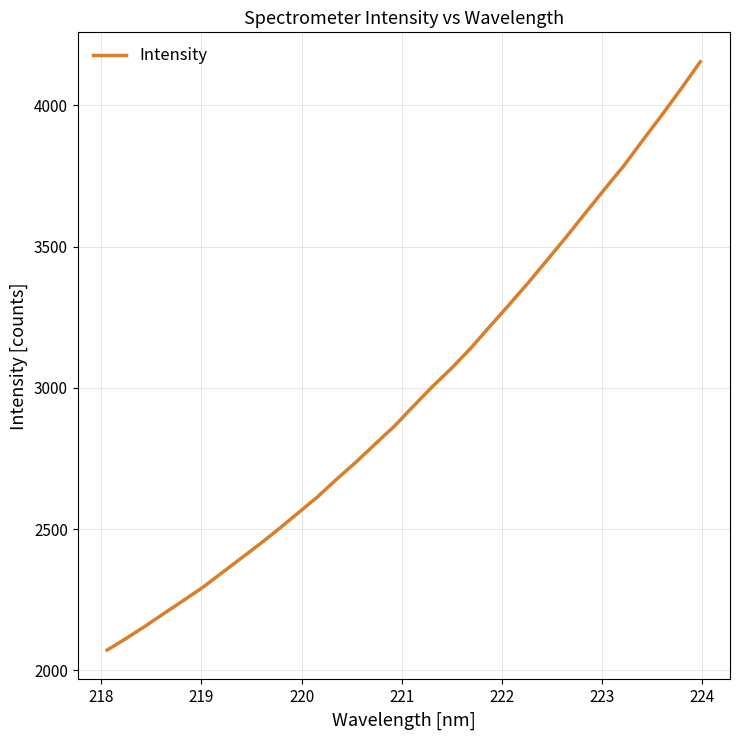

What is the smallest value displayed?

2072.3